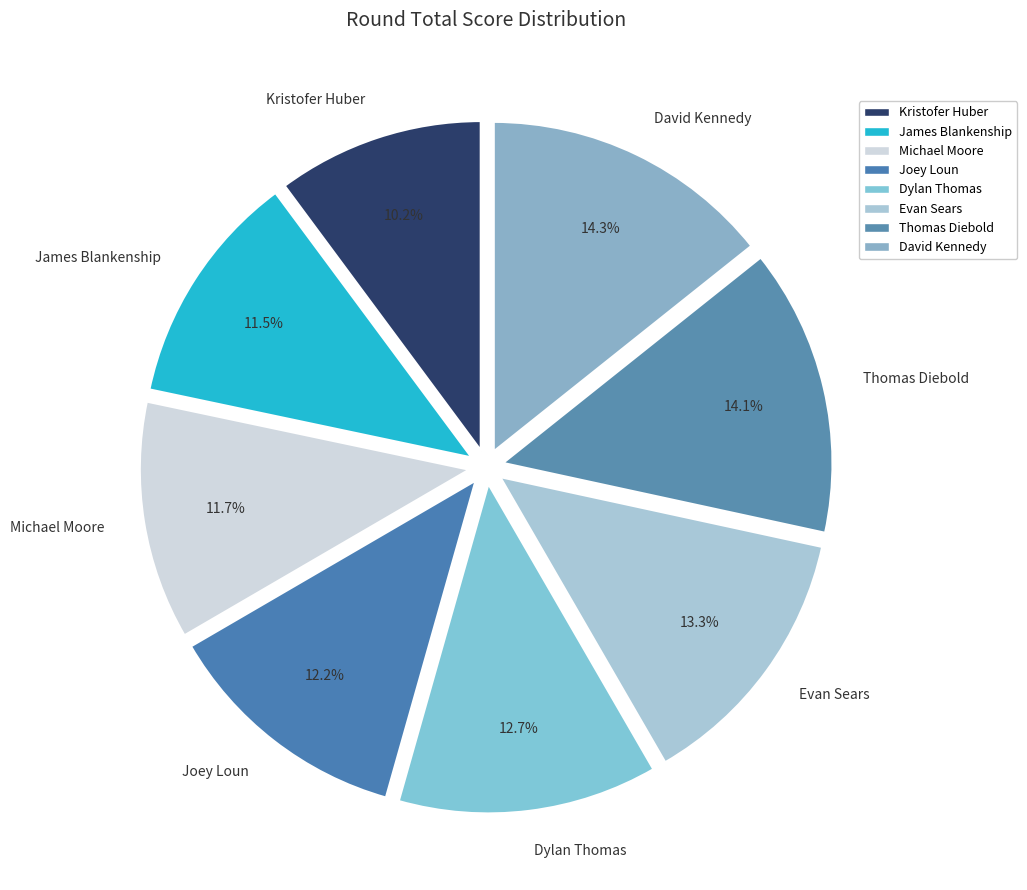

Which category has the smallest portion of the pie?

Kristofer Huber